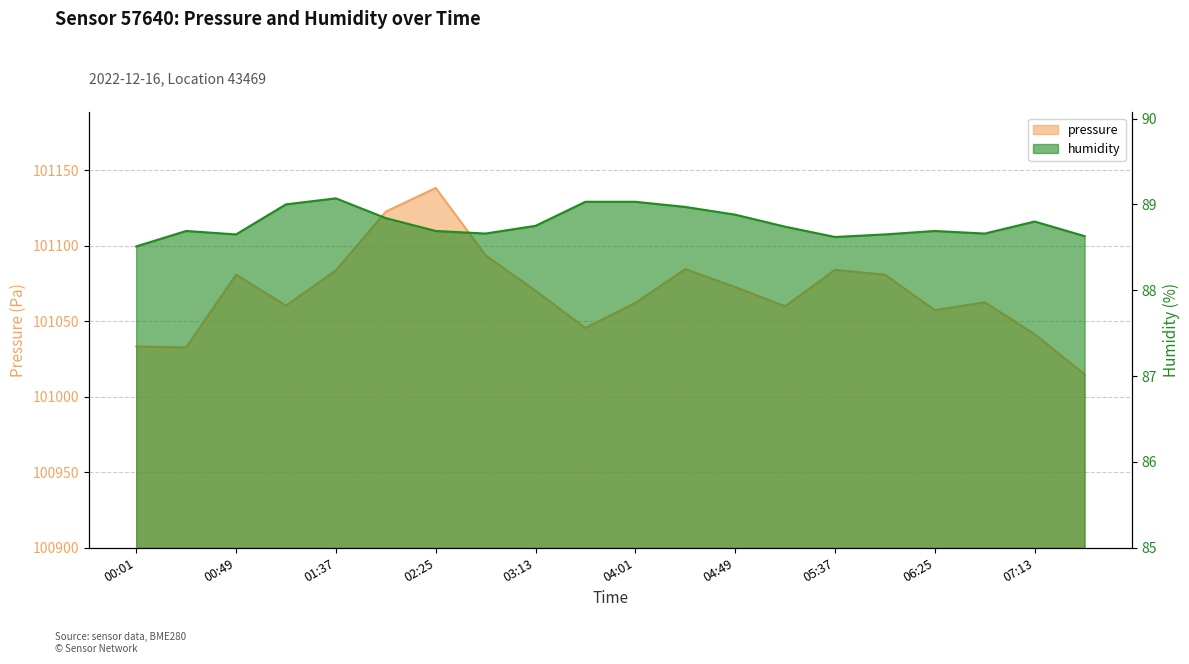

Is the value of humidity at 01:37 greater than the value of pressure at 06:01?

No